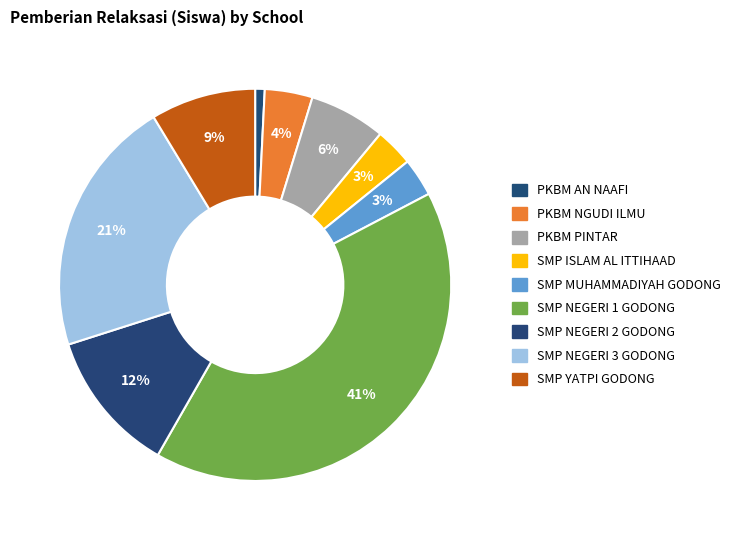

To the nearest percent, what is the average slice percentage?

11%